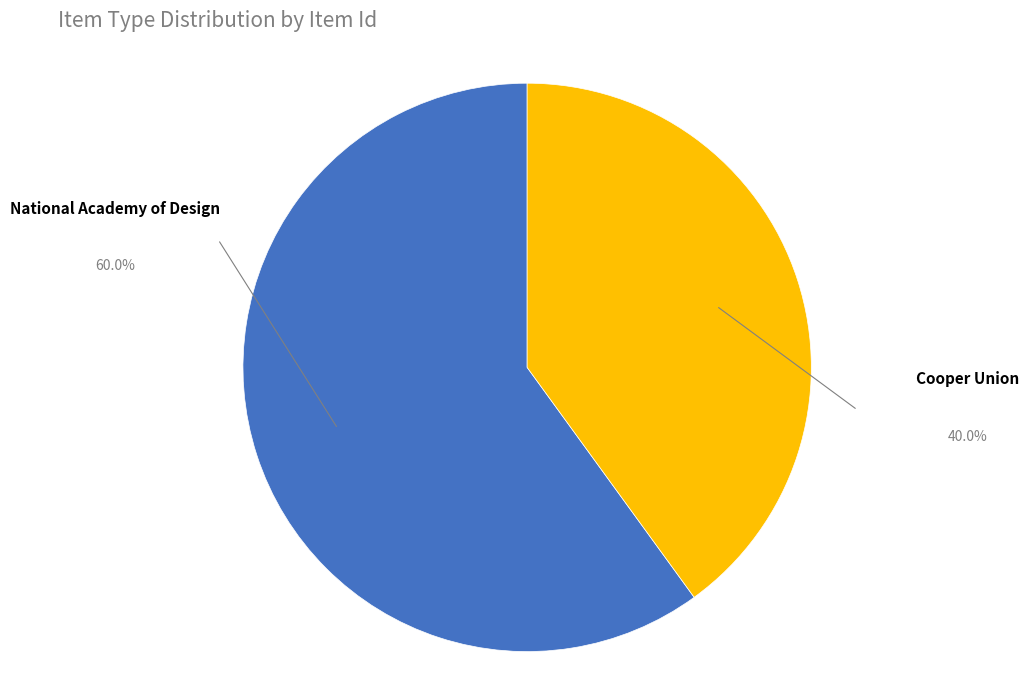

How many segments does this pie chart have?

2